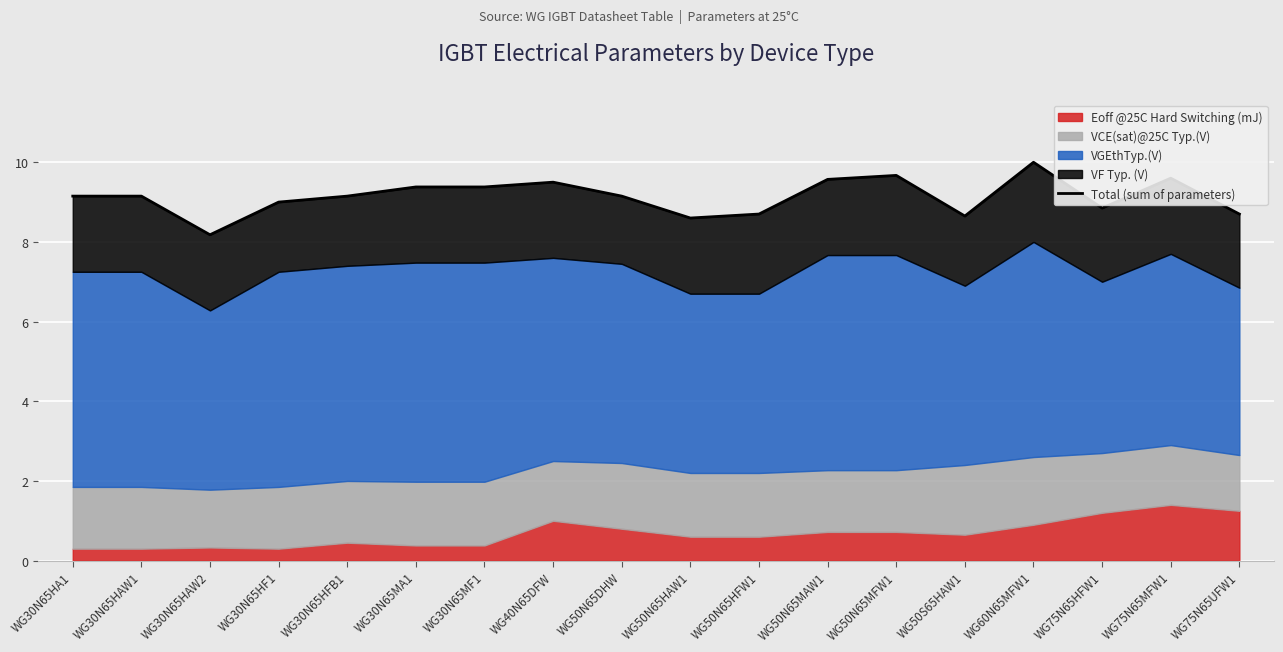

What is the sum of the values at WG30N65HAW2 and WG30N65HA1?

17.3